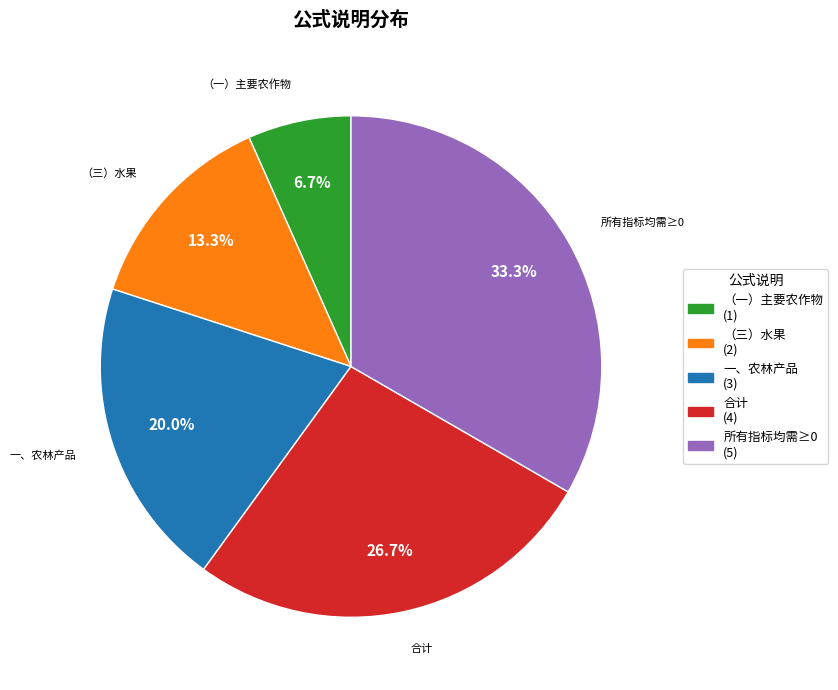

To the nearest percent, what is the average slice percentage?

20%